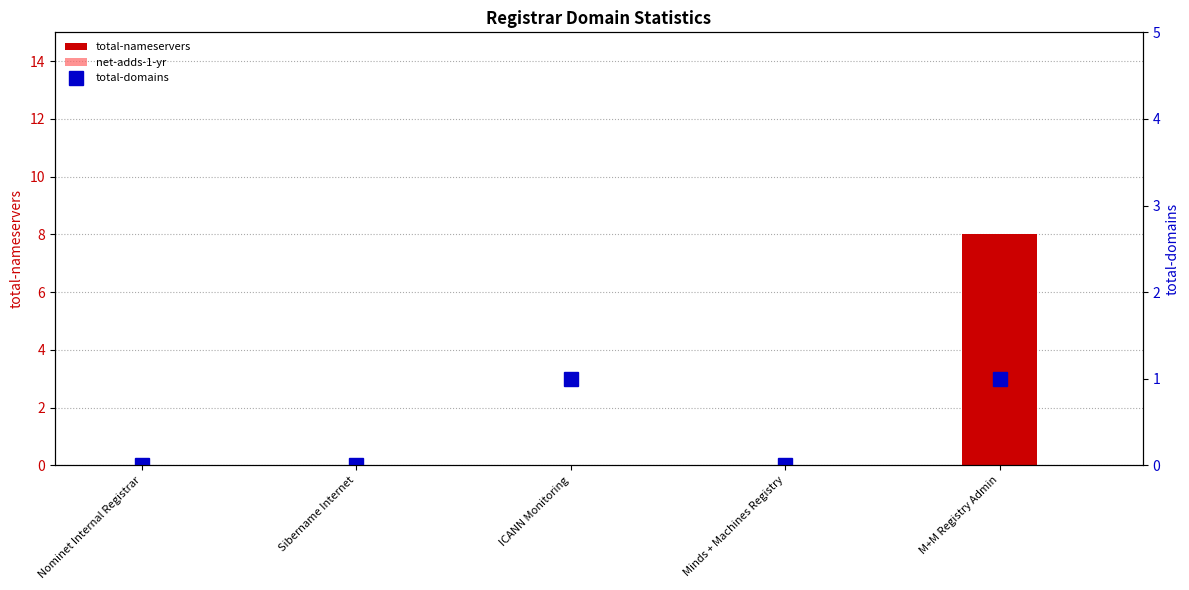

What is the sum of all total-domains values?

2